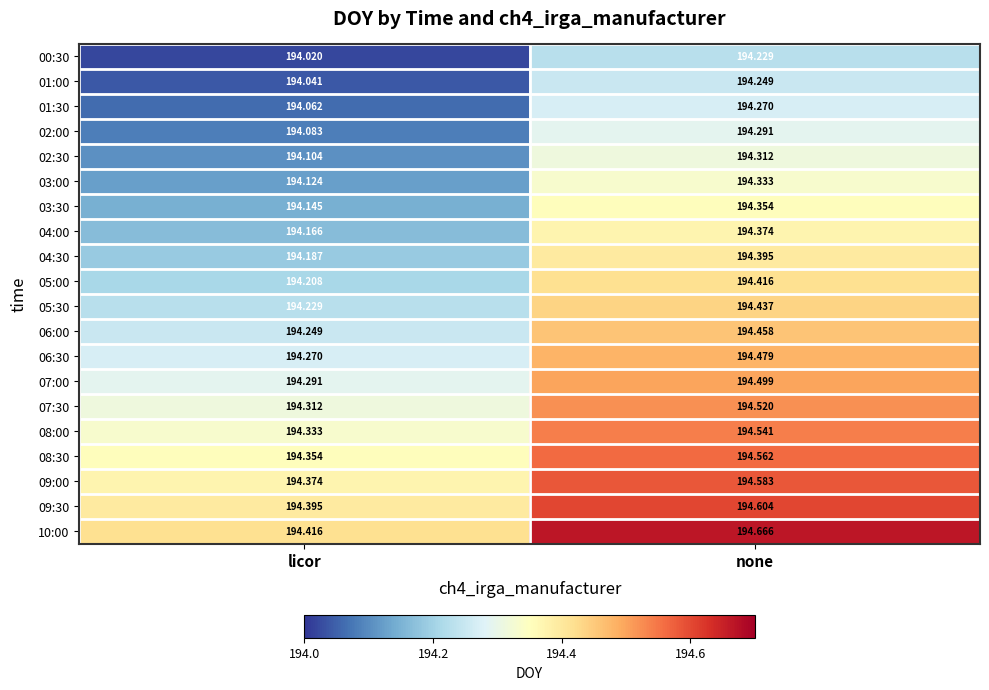

At which category is the sum across all series the highest?

none